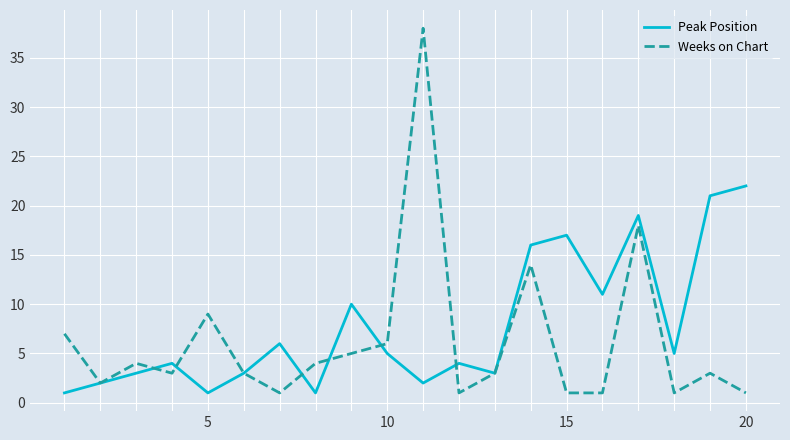

Count the number of data series in this chart.

2